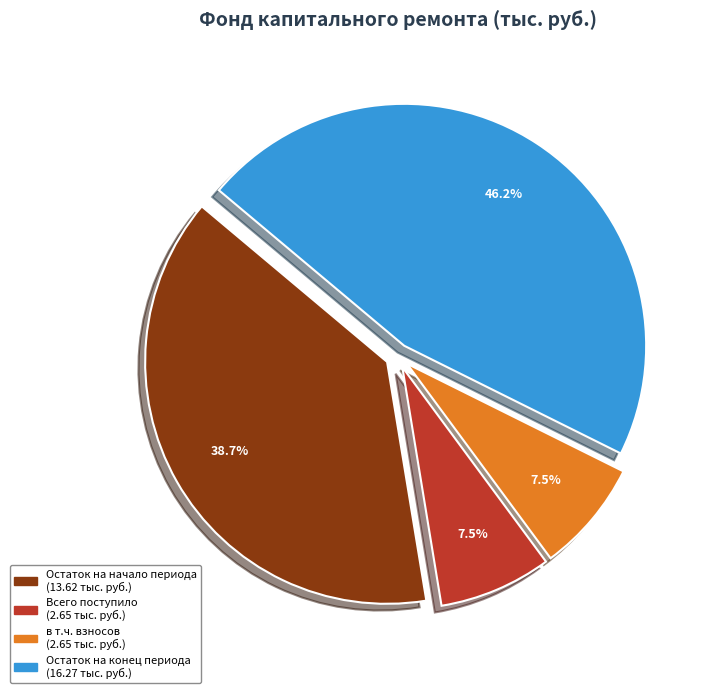

Is there any slice that represents more than half of the pie?

No